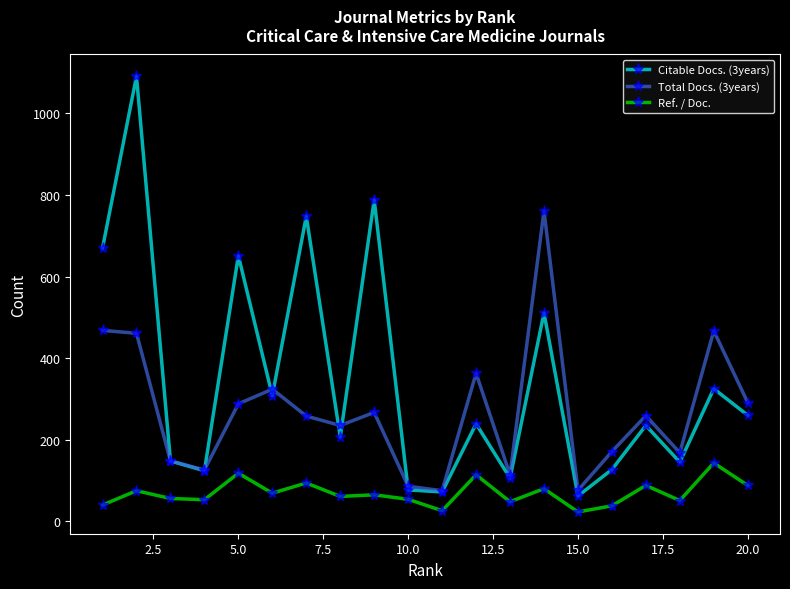

What is the value of the Citable Docs. (3years) point at the 8th from the left?

207